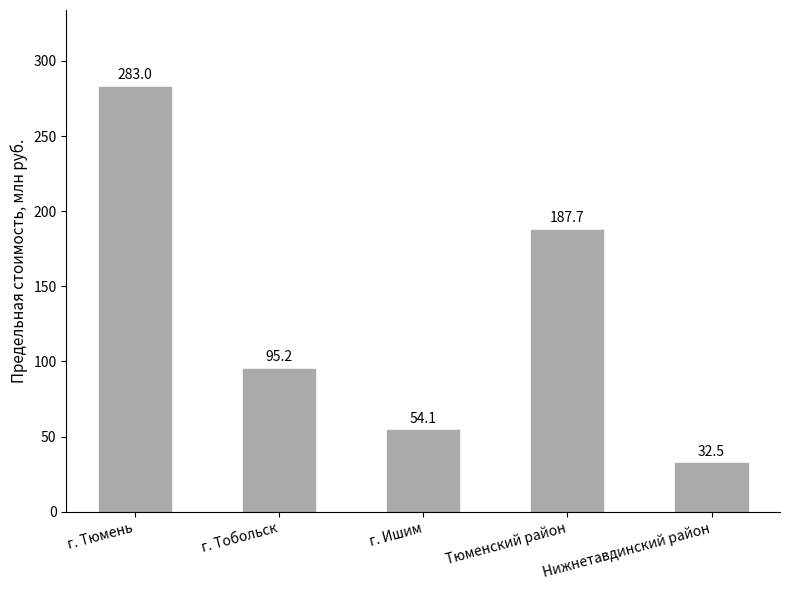

Does the chart contain stacked bars?

No